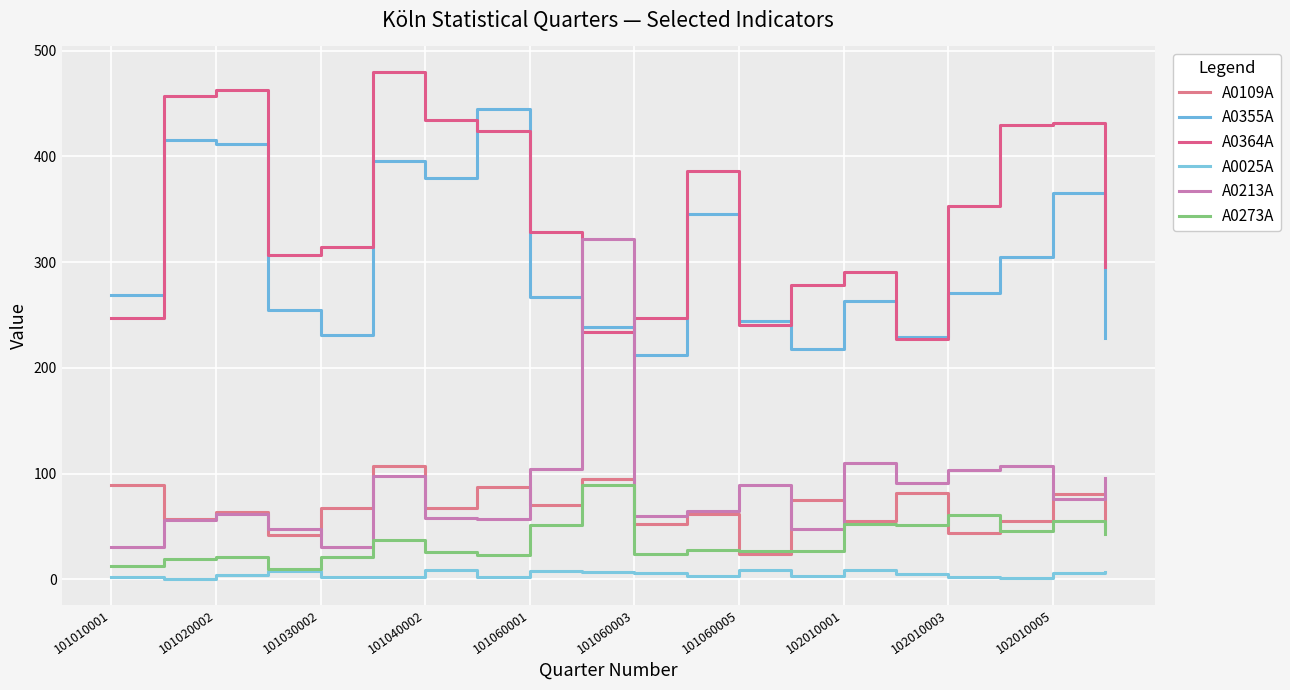

Rank the series by their maximum value, from highest to lowest.

A0364A, A0355A, A0213A, A0109A, A0273A, A0025A